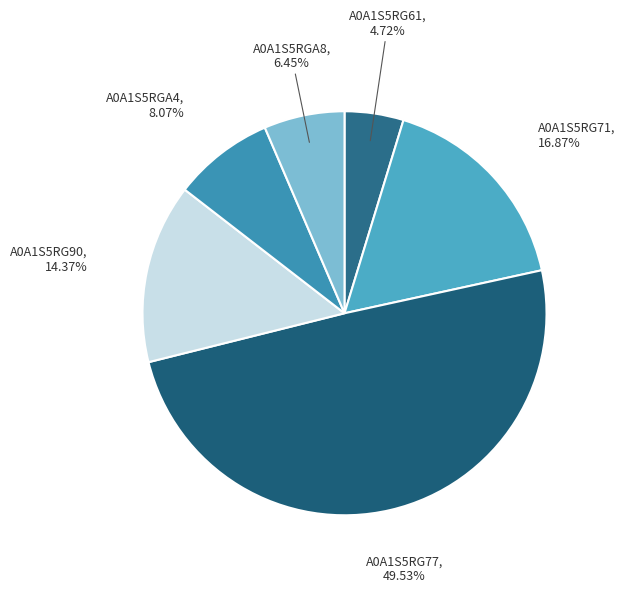

What is the smallest slice in the pie chart?

A0A1S5RG61